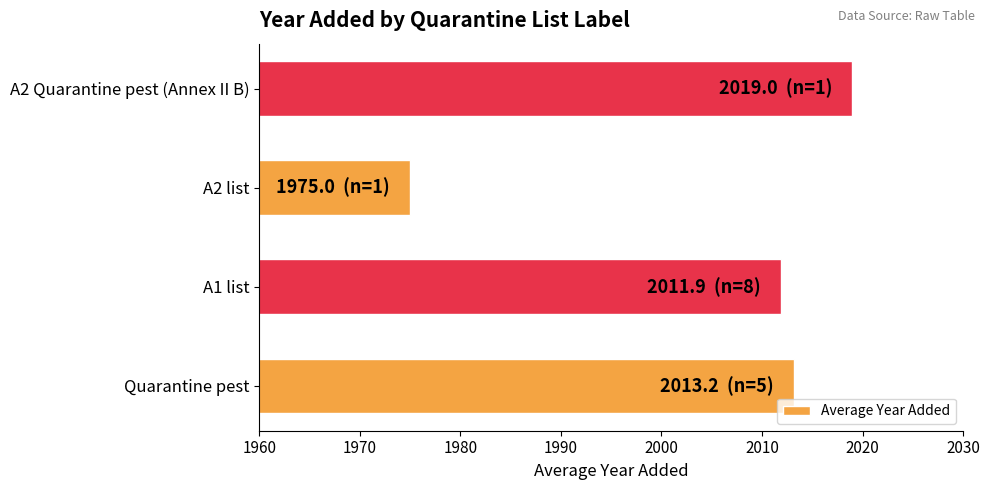

What is the change in value from A2 list to A2 Quarantine pest (Annex II B)?

+44.0